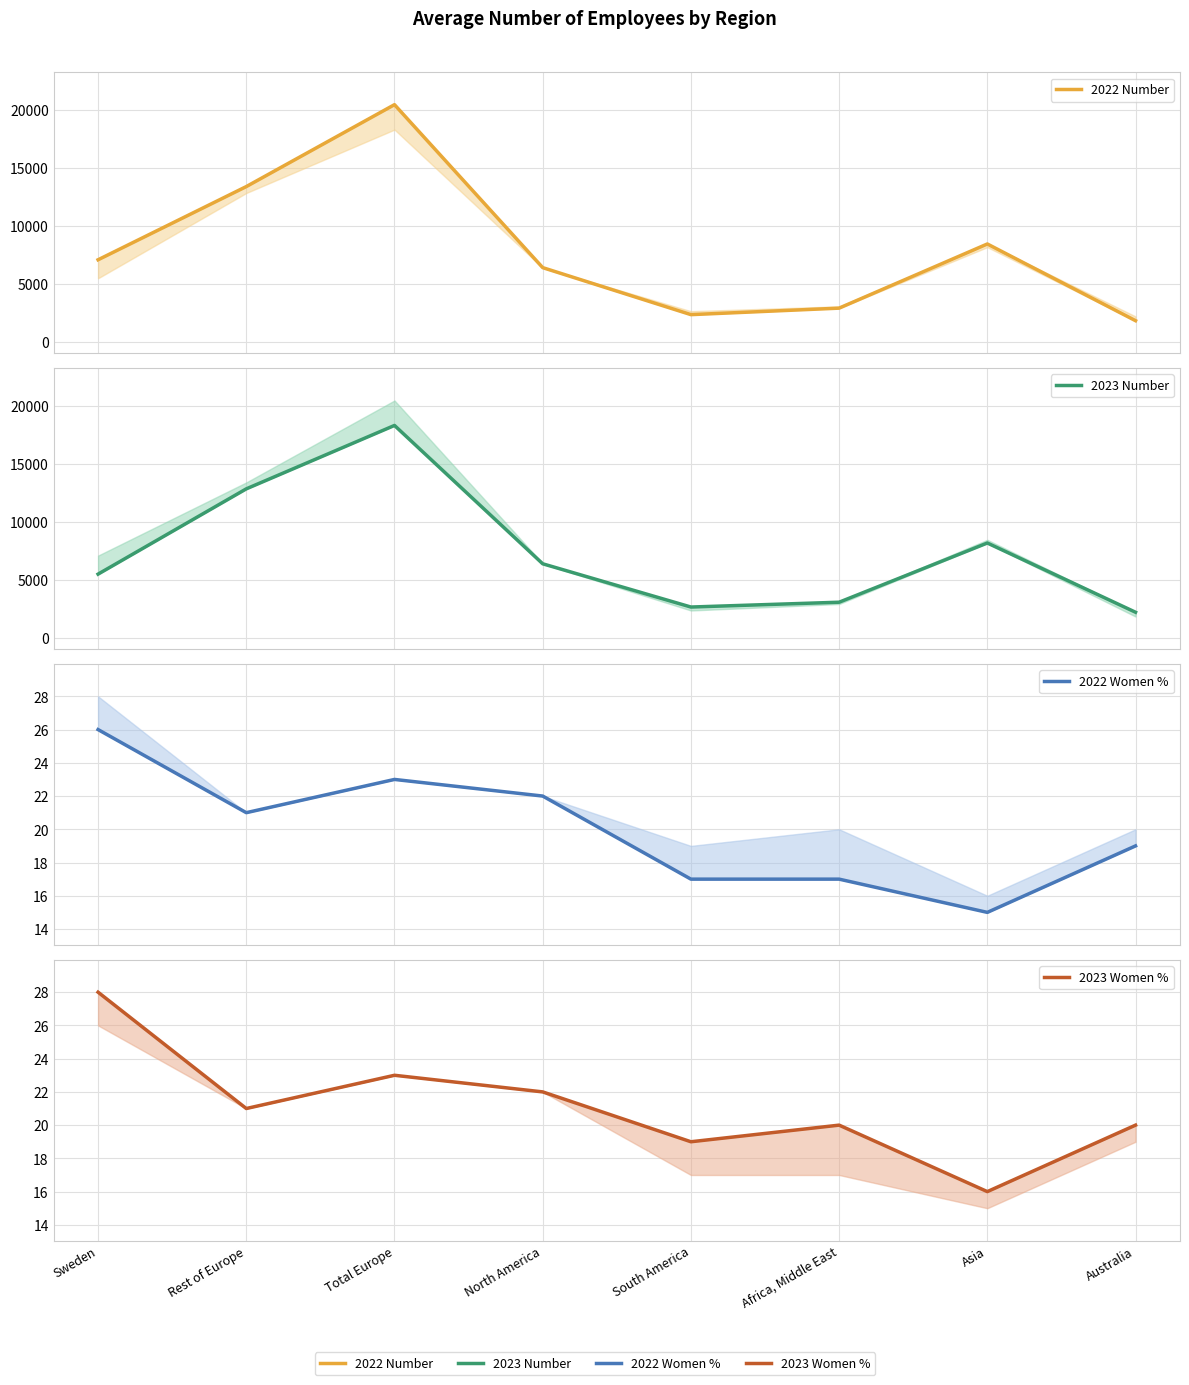

What is the value of the 2023 Women % point at the 8th from the left?

20